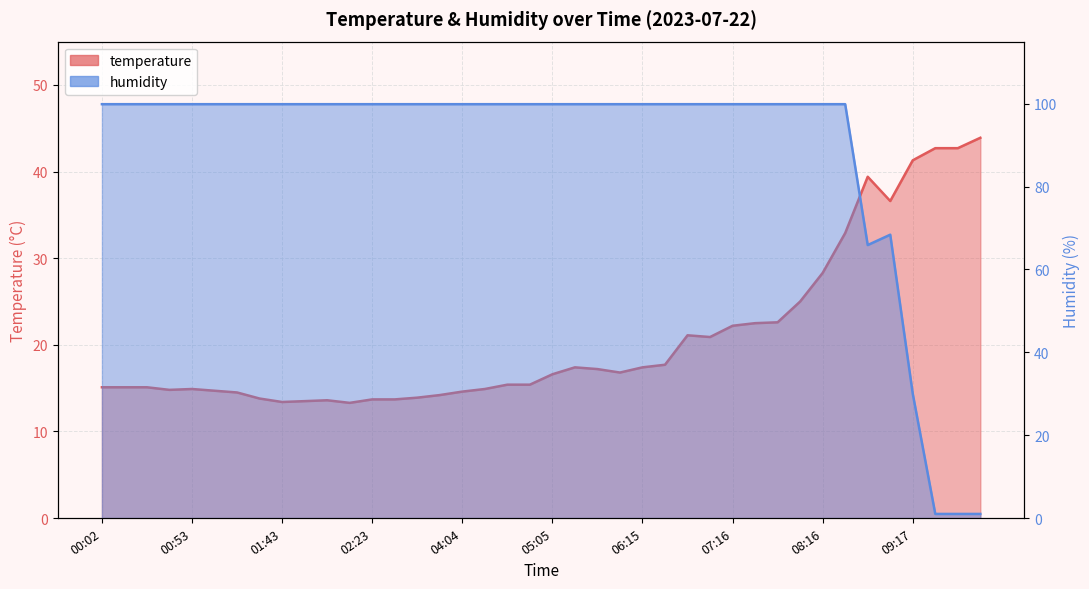

Between 01:43 and 09:37, which series saw the biggest shift?

humidity